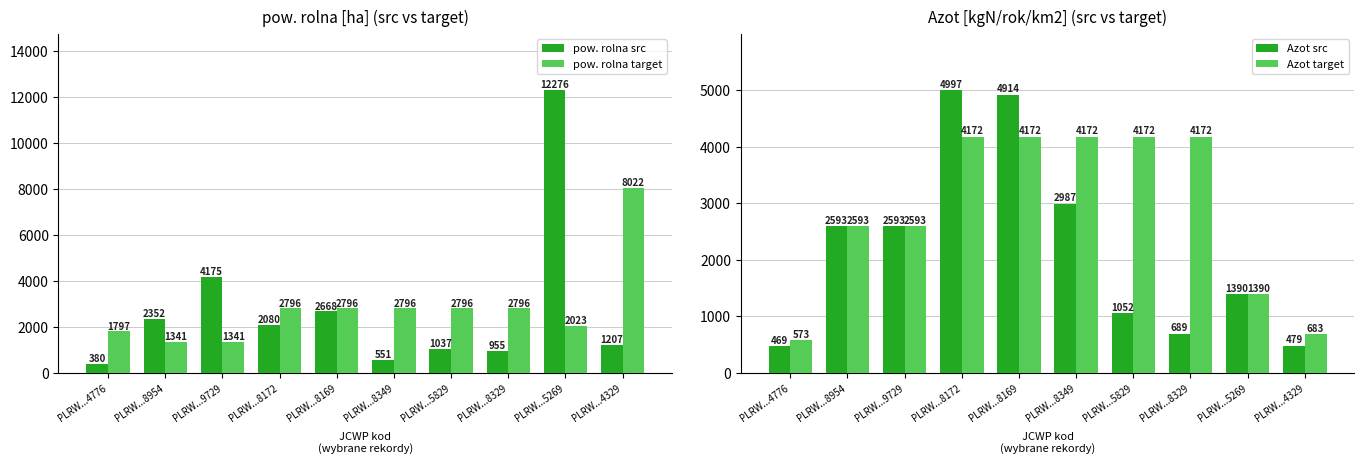

Which series changed the most between PLRW...8954 and PLRW...5829?

Azot target